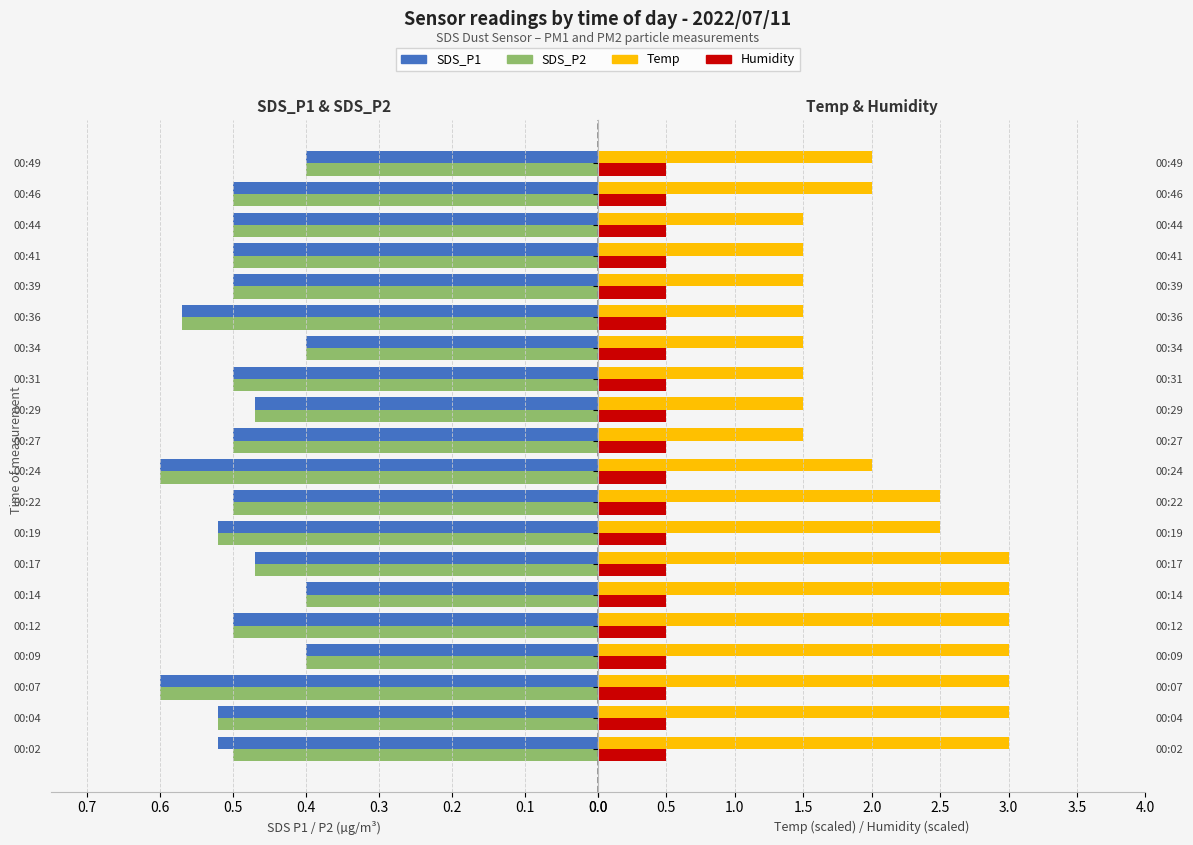

What is the highest value of the SDS_P1 series?

0.6